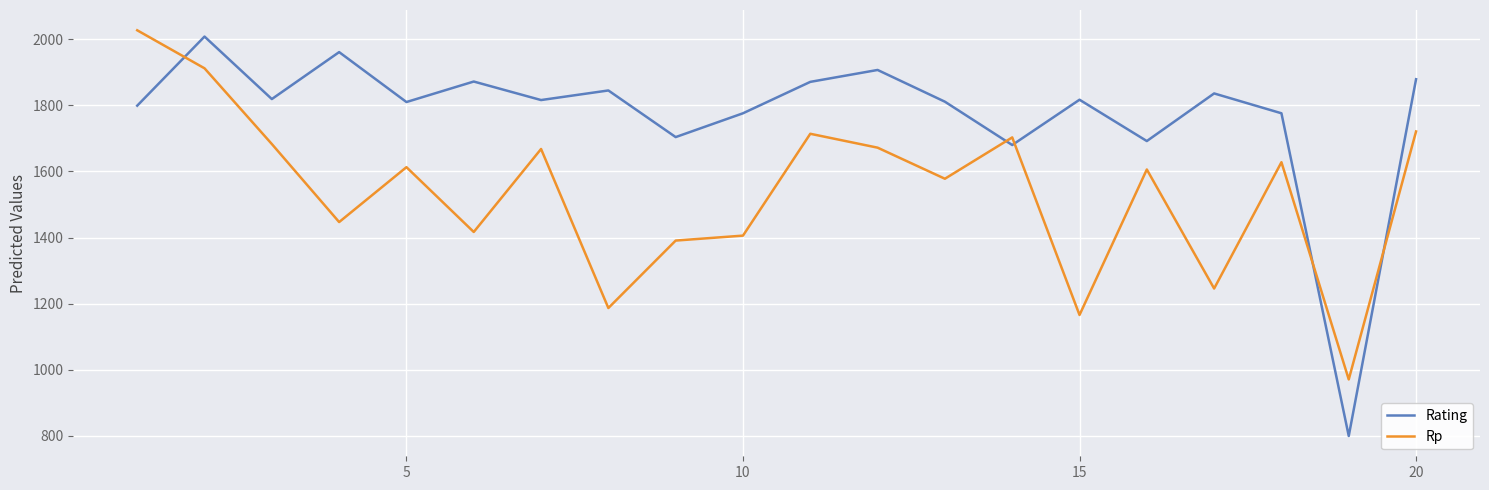

What is the difference between the maximum and minimum values in the Rp series?

1056